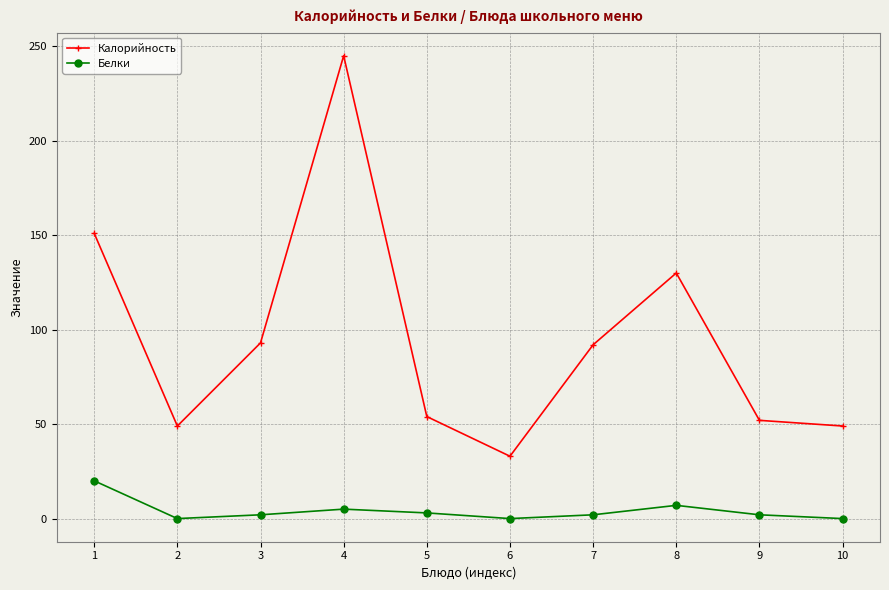

Rank the series by their maximum value, from lowest to highest.

Белки, Калорийность